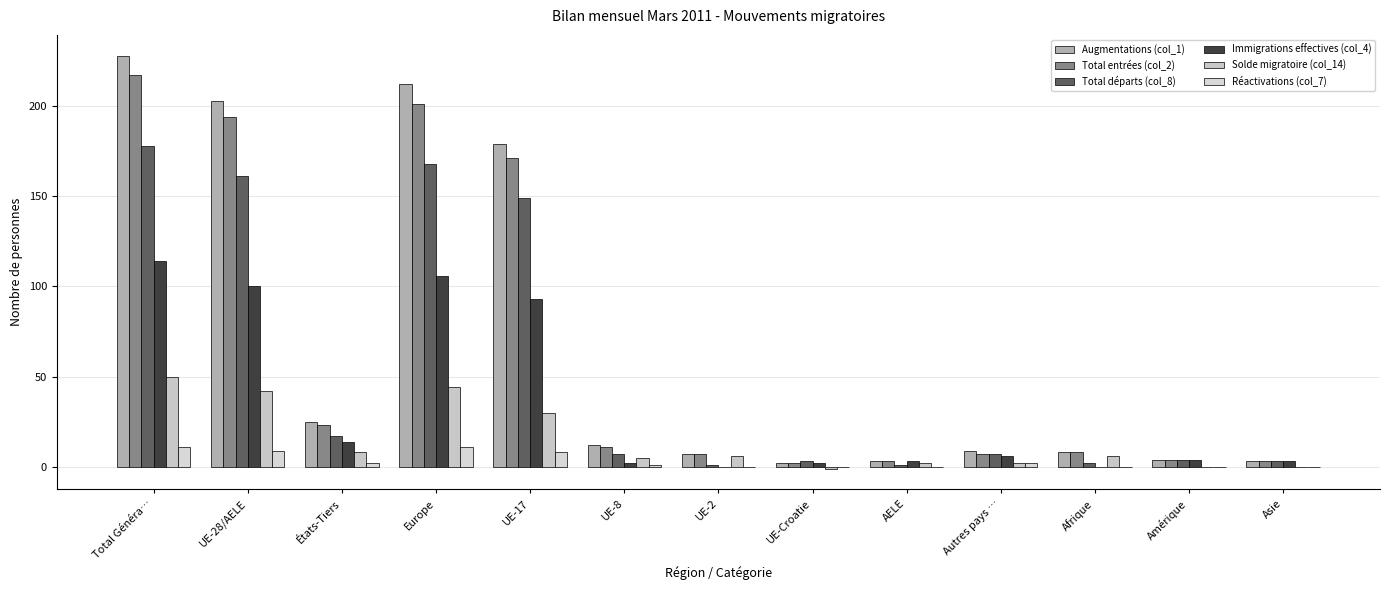

What are all the series names shown in the legend?

Augmentations (col_1), Total entrées (col_2), Total départs (col_8), Immigrations effectives (col_4), Solde migratoire (col_14), Réactivations (col_7)